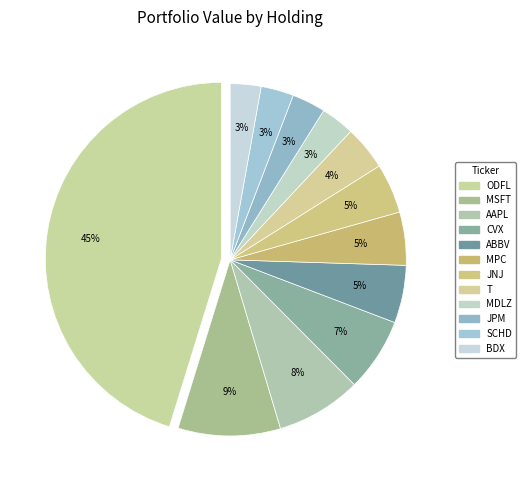

How many slices are in this pie chart?

12